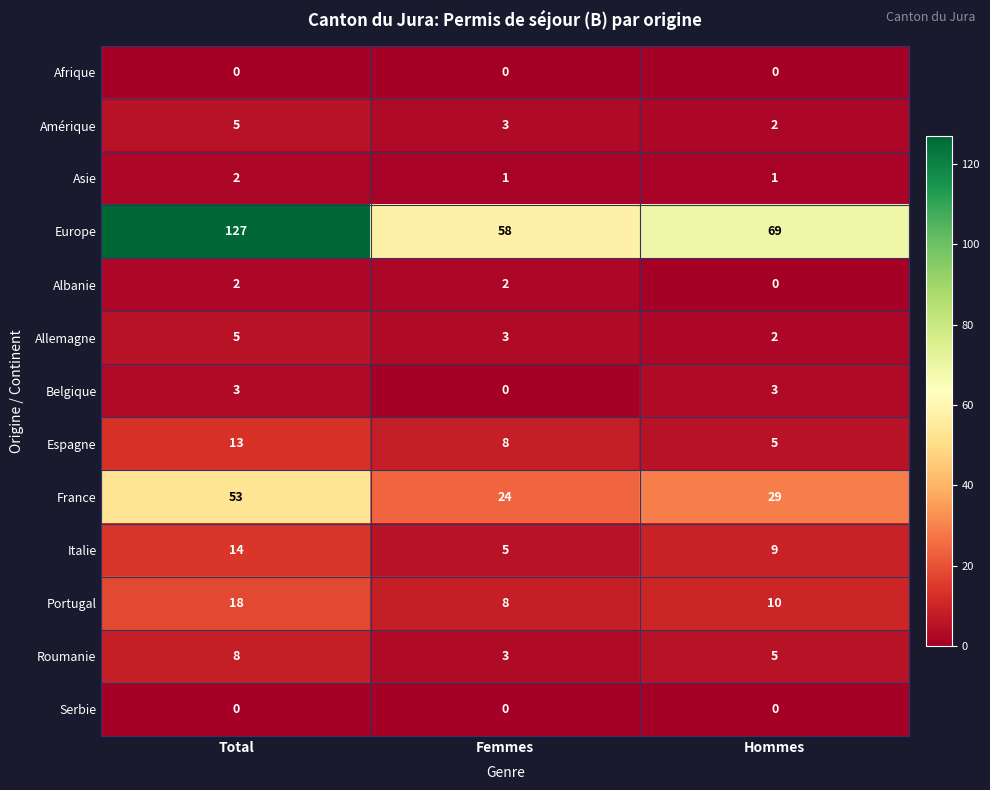

The value of Italie at Hommes is 9. True or false?

True